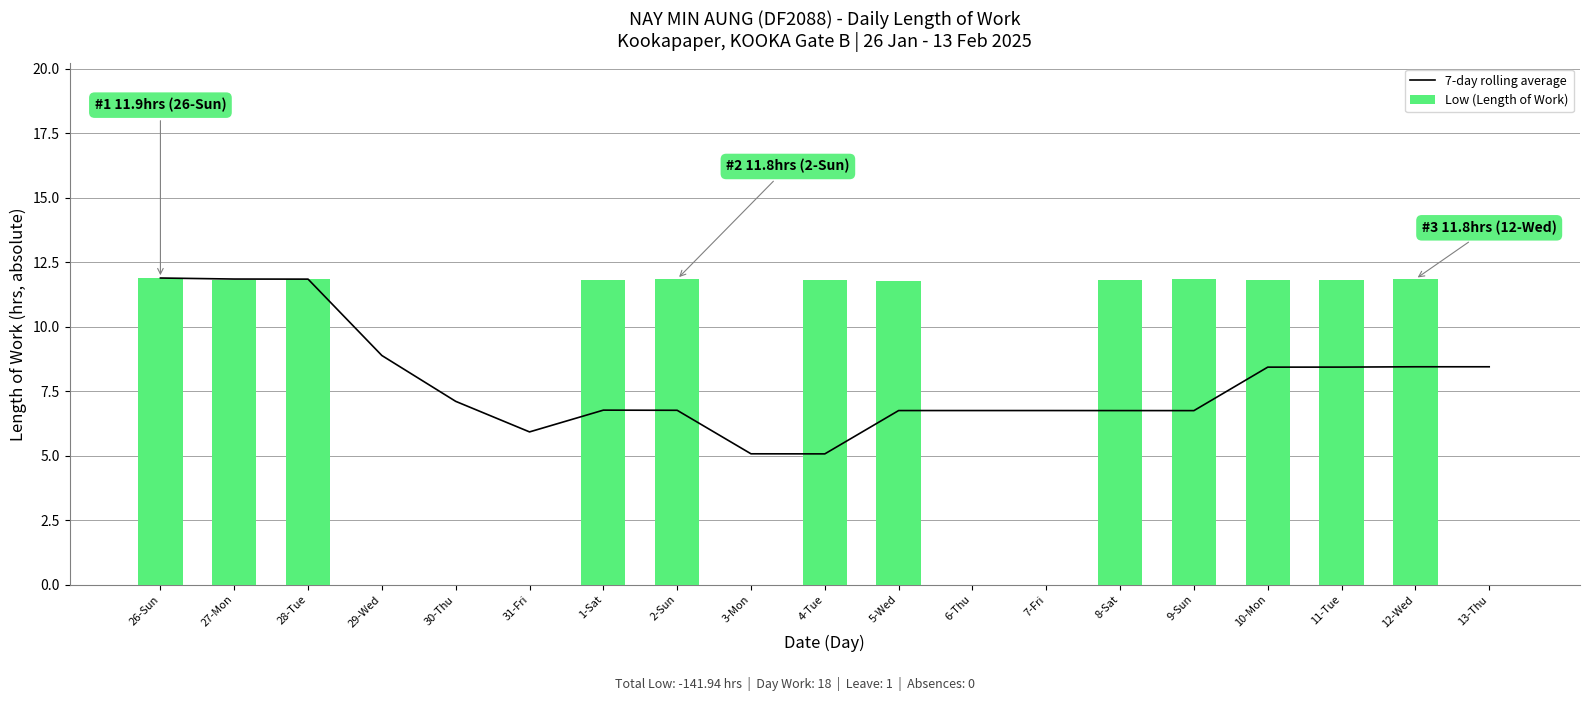

Reading left to right, extract all data points from this chart.

7-day rolling average: 26-Sun=11.9	27-Mon=11.9	28-Tue=11.8	29-Wed=8.9	30-Thu=7.1	31-Fri=5.9	1-Sat=6.8	2-Sun=6.8	3-Mon=5.1	4-Tue=5.1	5-Wed=6.8	6-Thu=6.8	7-Fri=6.8	8-Sat=6.8	9-Sun=6.7	10-Mon=8.4	11-Tue=8.4	12-Wed=8.4	13-Thu=8.4
Low (Length of Work): 26-Sun=11.9	27-Mon=11.8	28-Tue=11.8	29-Wed=0.0	30-Thu=0.0	31-Fri=0.0	1-Sat=11.8	2-Sun=11.8	3-Mon=0.0	4-Tue=11.8	5-Wed=11.8	6-Thu=0.0	7-Fri=0.0	8-Sat=11.8	9-Sun=11.8	10-Mon=11.8	11-Tue=11.8	12-Wed=11.8	13-Thu=0.0